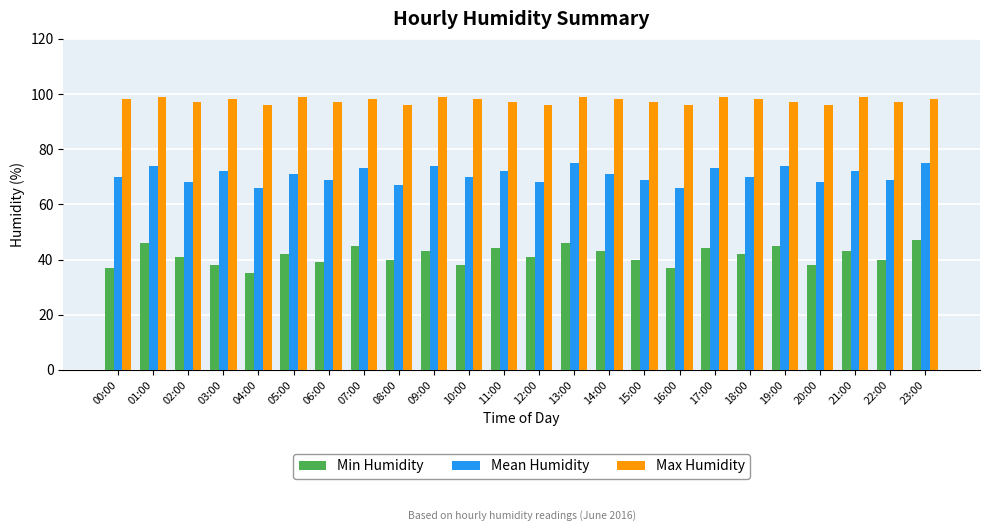

Count the number of categories in the chart.

24